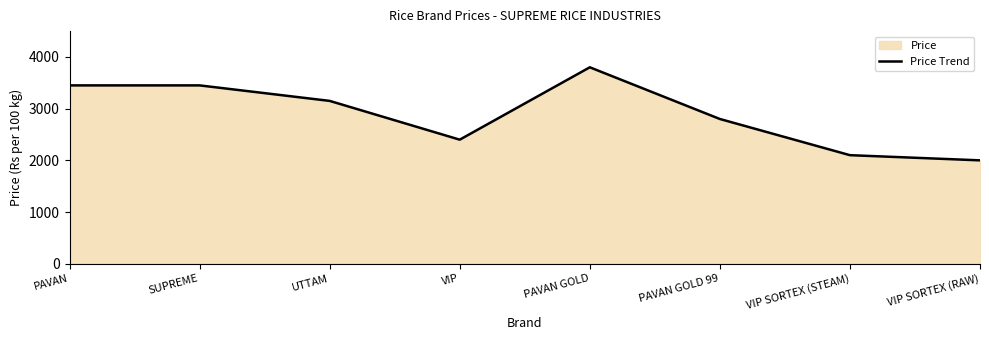

Is it true that the value at VIP SORTEX (STEAM) is 2100?

True